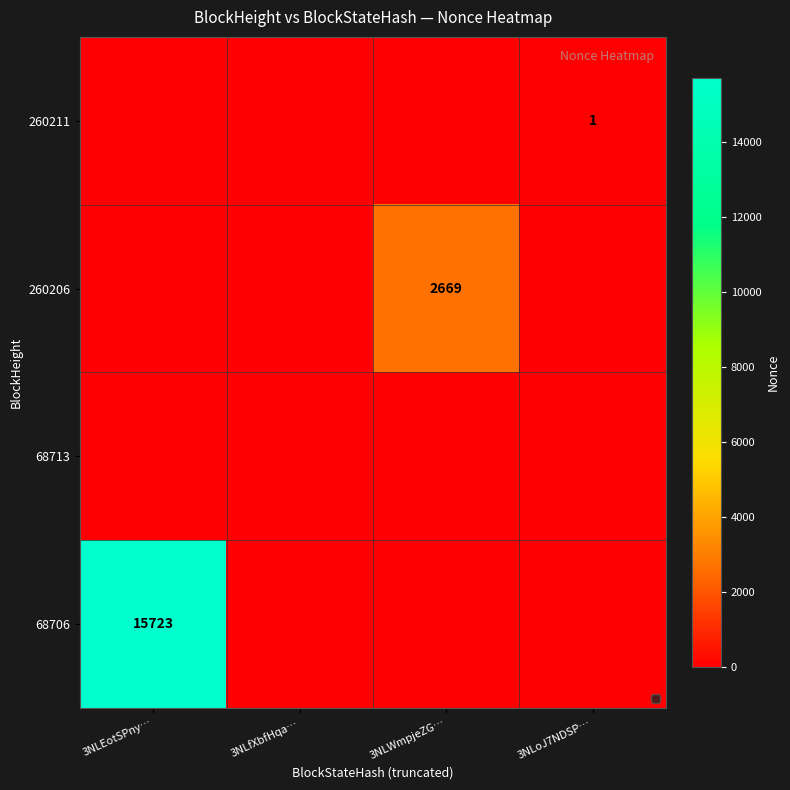

Is it true that 68706 equals 9617 at 3NLEotSPny…?

False